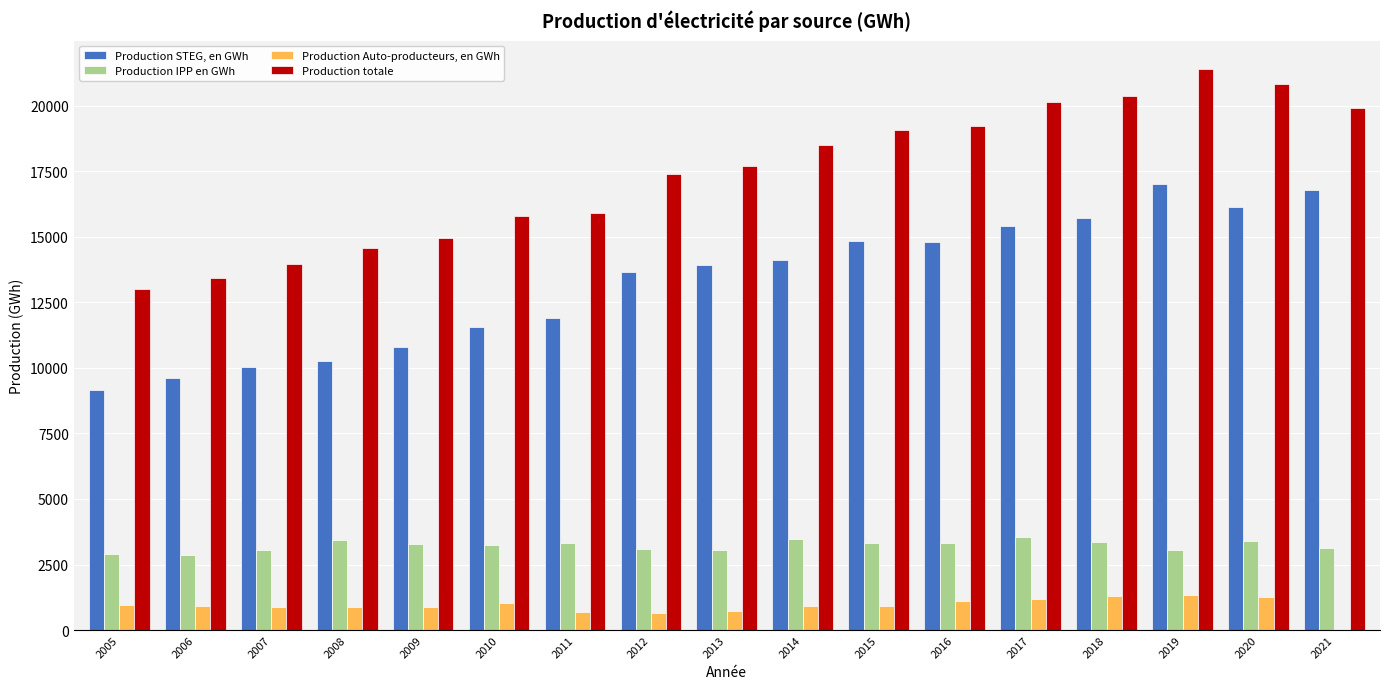

What is the total value across all series at 2018?

40763.6